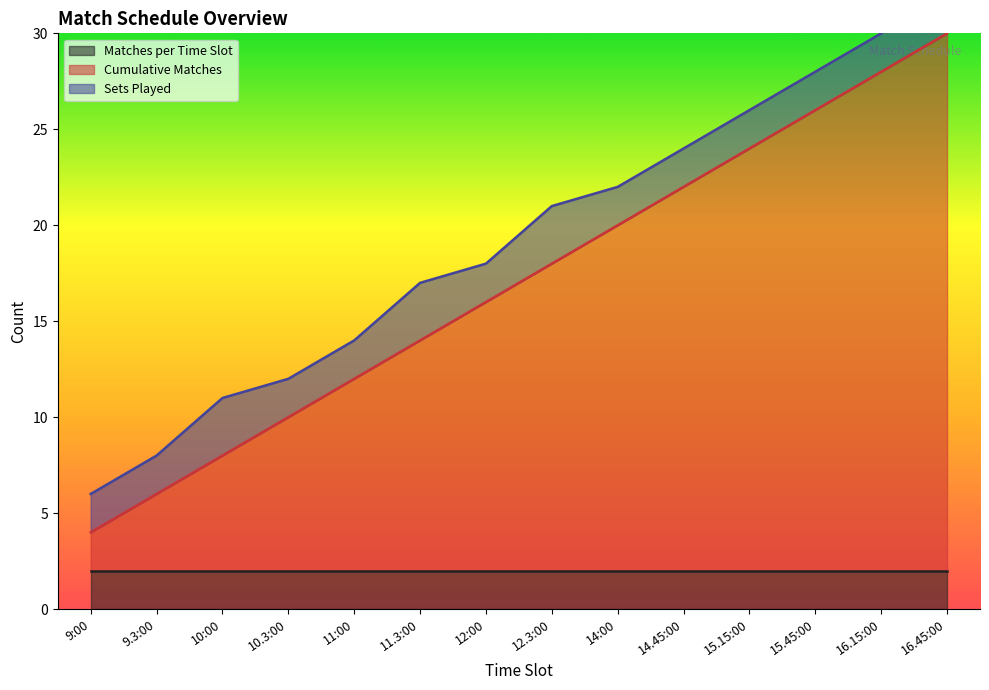

Which series has the largest total across all categories?

Cumulative Matches